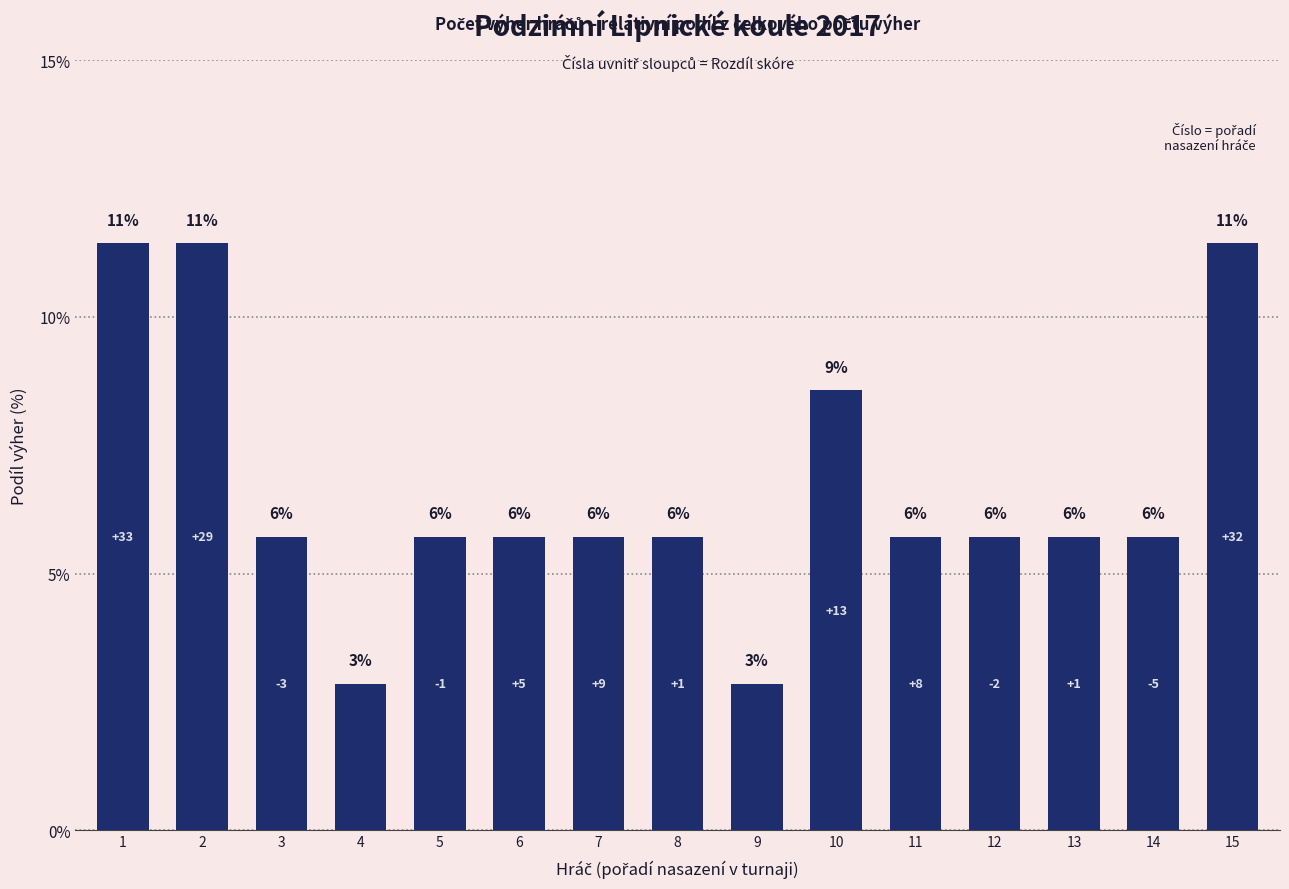

What is the minimum value shown in the chart?

2.9